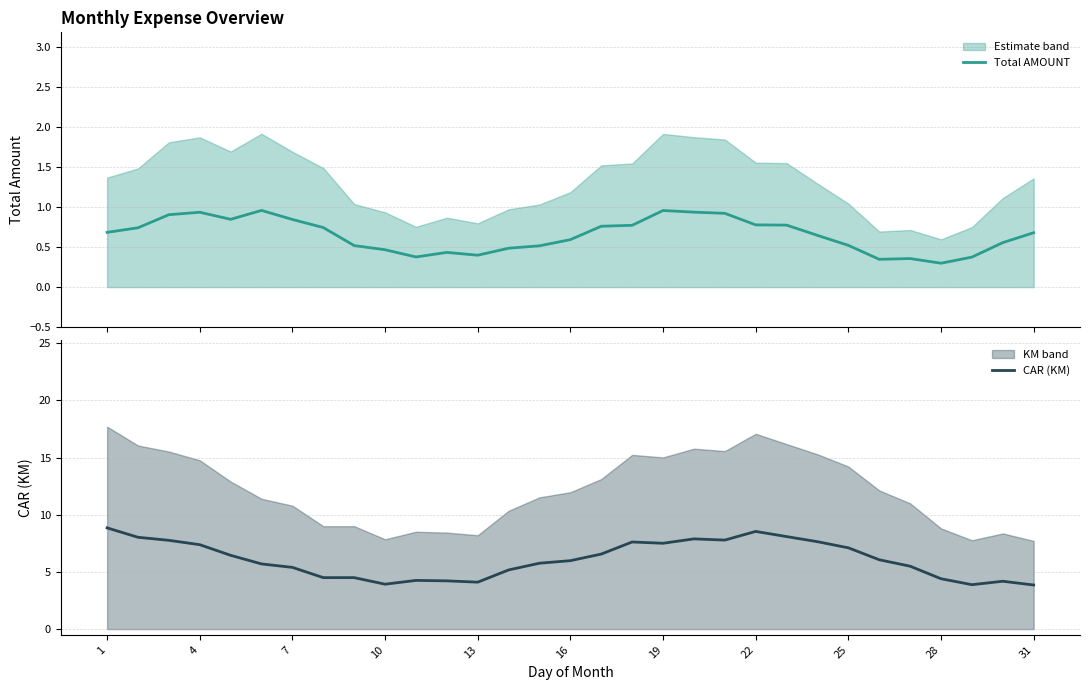

What is the minimum value for CAR (KM)?

3.9